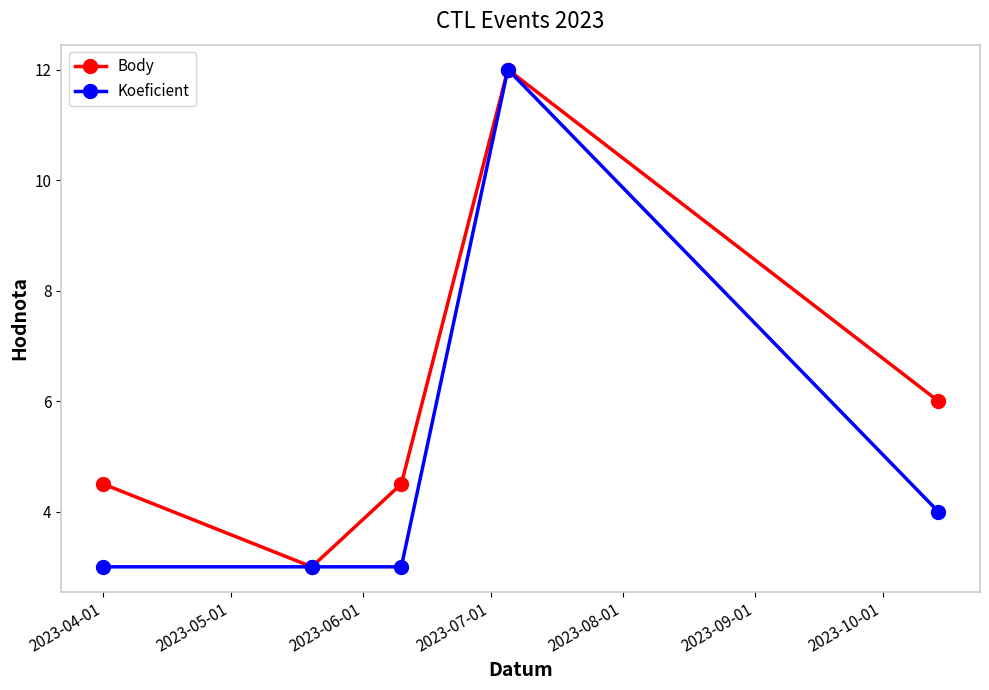

Does the chart have visible grid lines?

No